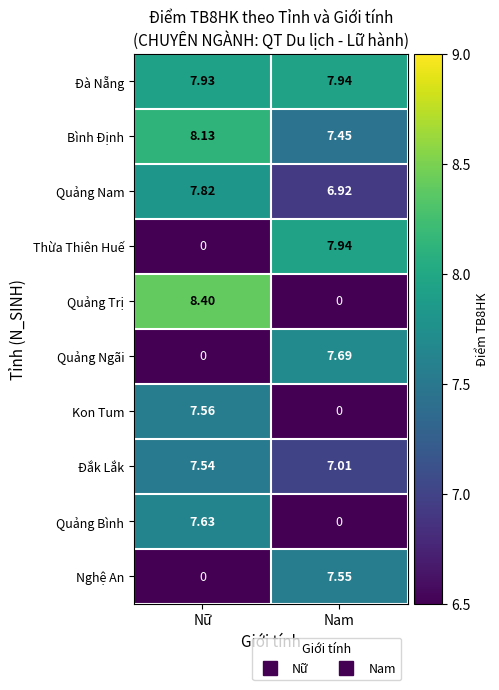

At which label is Đắk Lắk closest to 7?

Nam